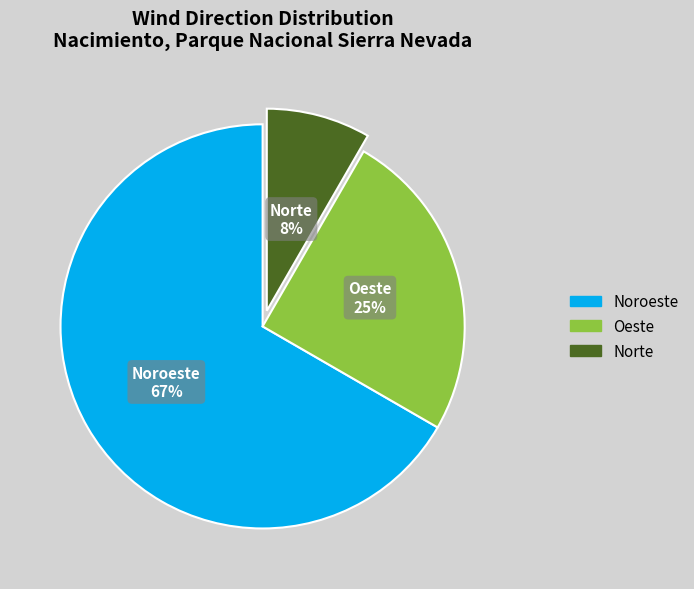

To the nearest percent, what is the average slice percentage?

33%